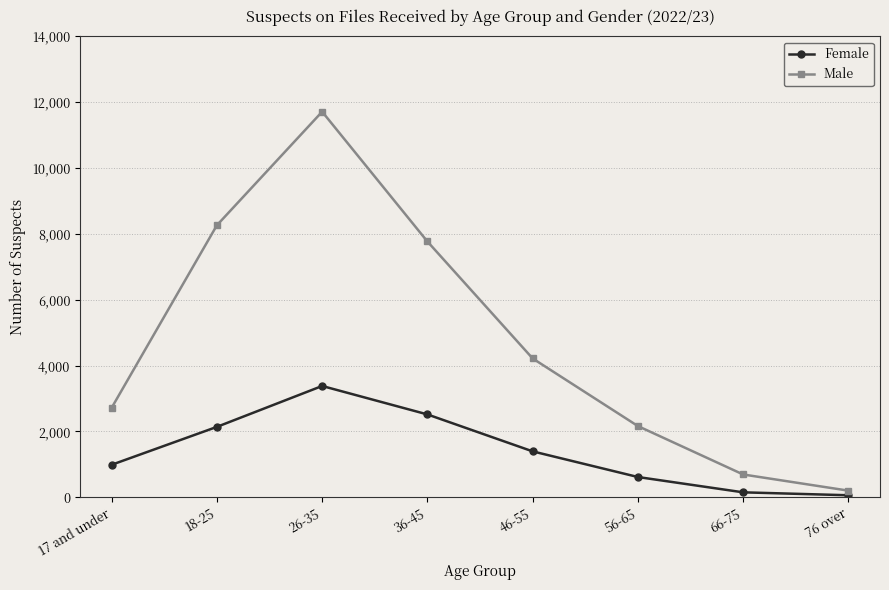

Count the Female values in the range 615 to 2516.

5